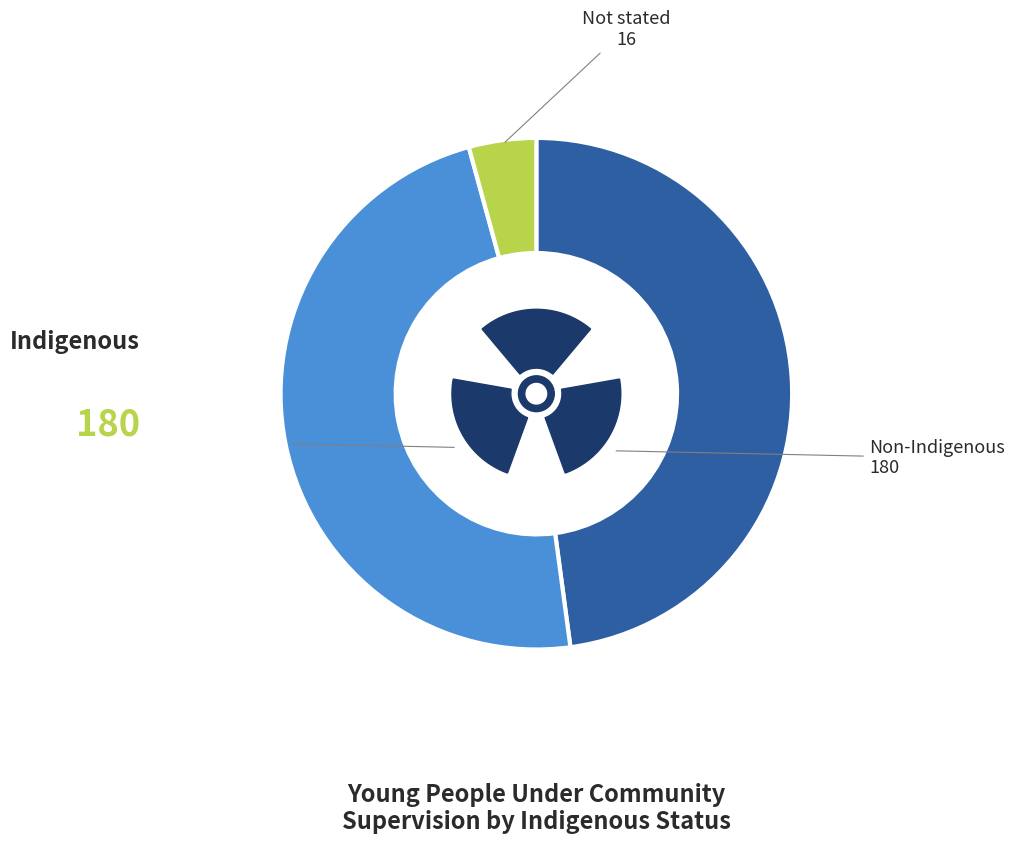

Do Non-Indigenous and Indigenous together represent more than half of the pie?

Yes